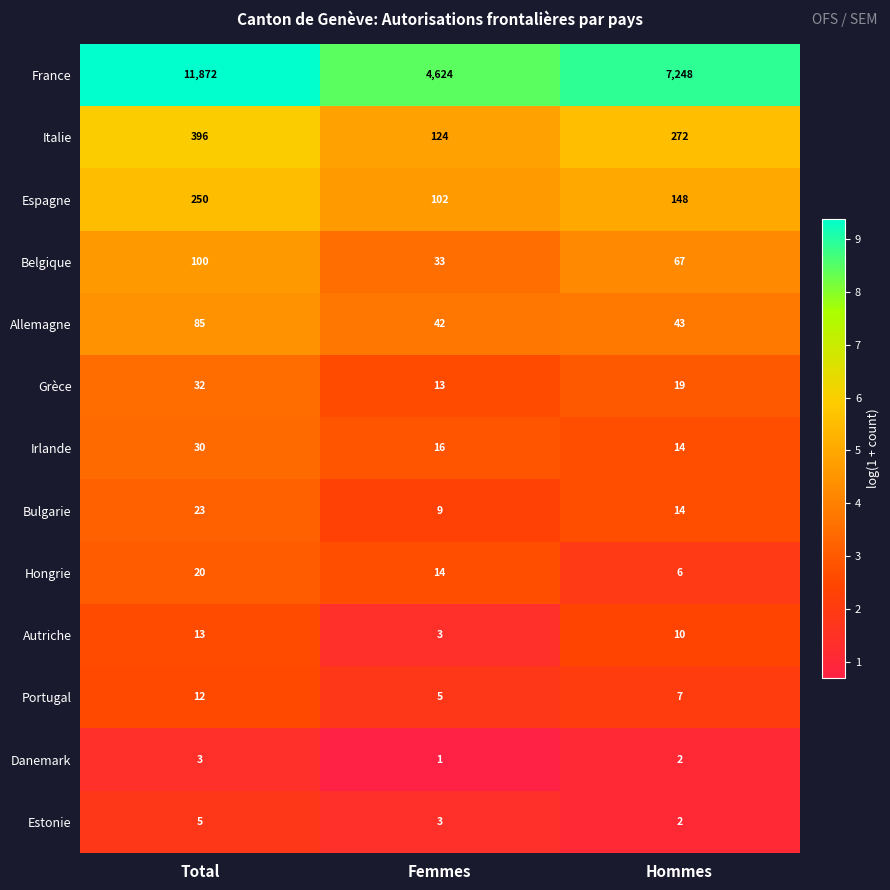

Which series has the widest spread of values?

France